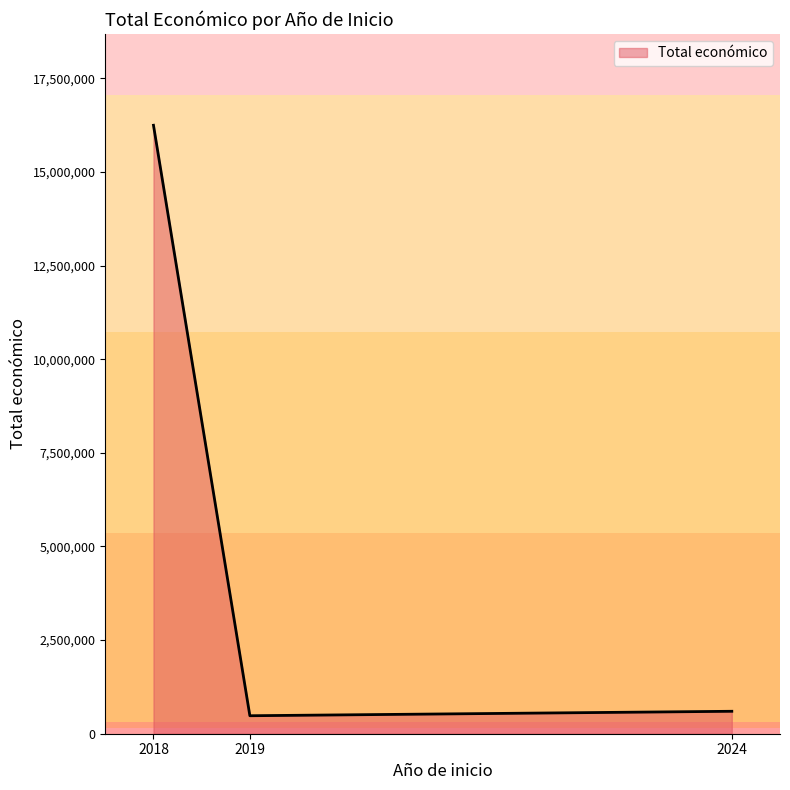

Between 2018 and 2019, which is larger?

2018